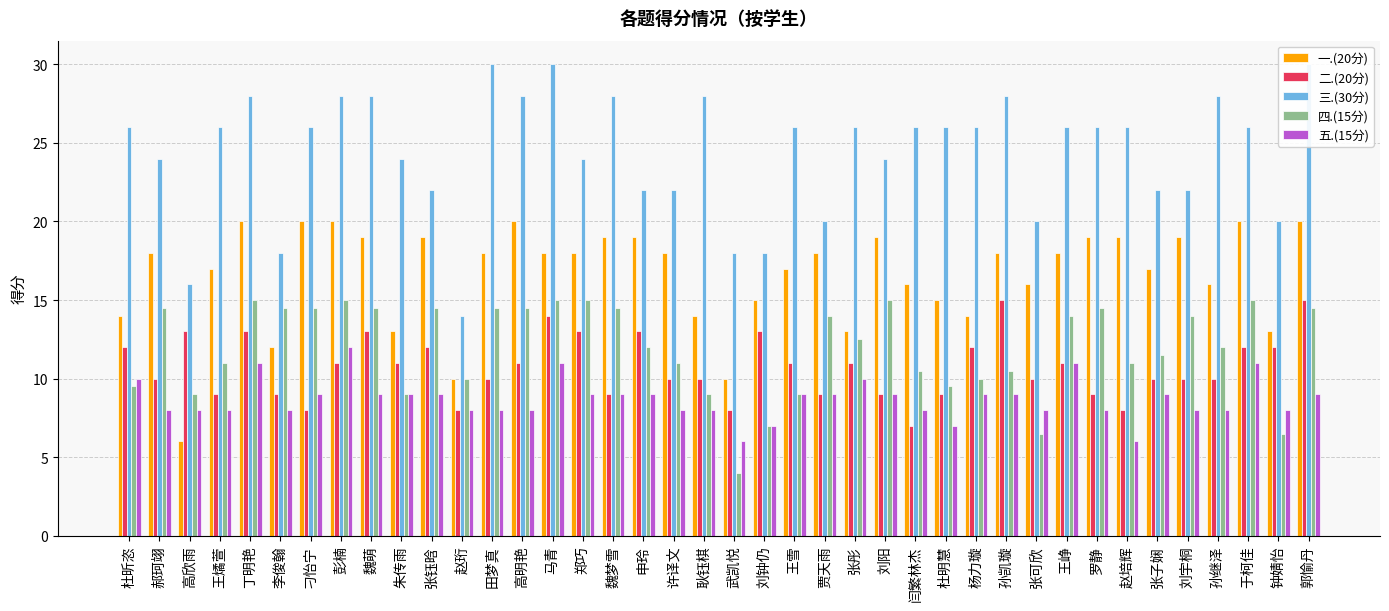

At which category is the sum across all series the highest?

郭愉丹